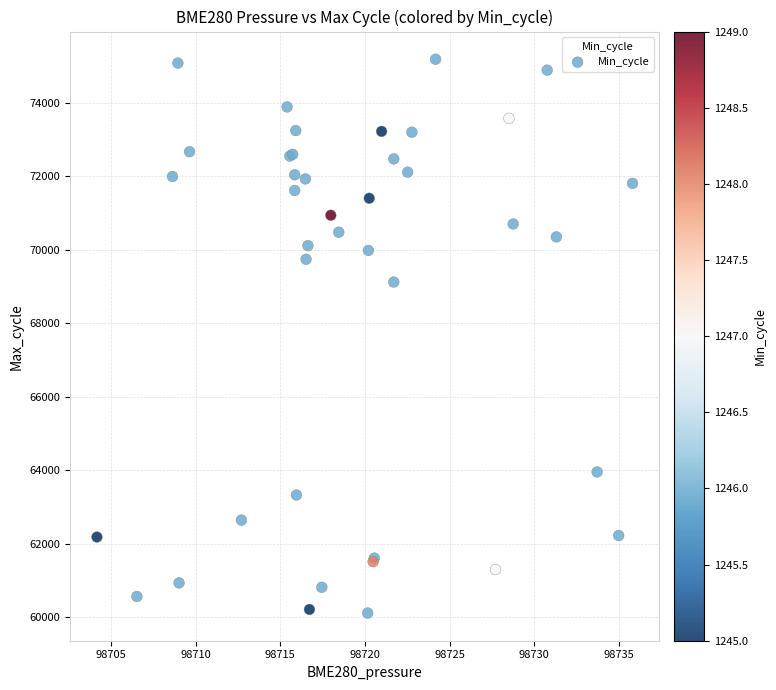

What Y value in the scatter plot is closest to 67653?

69125